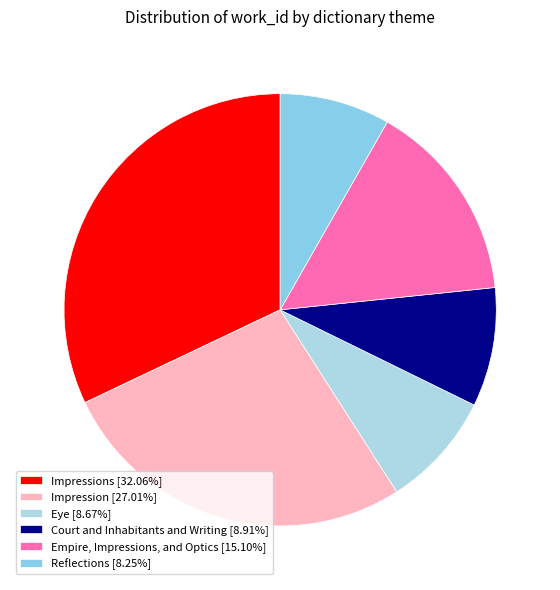

How many slices are in this pie chart?

6